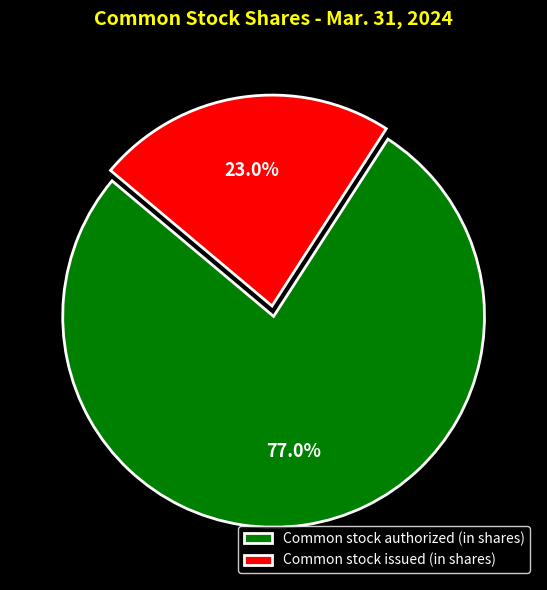

The Common stock authorized (in shares) slice represents 82% of the pie. True or false?

False